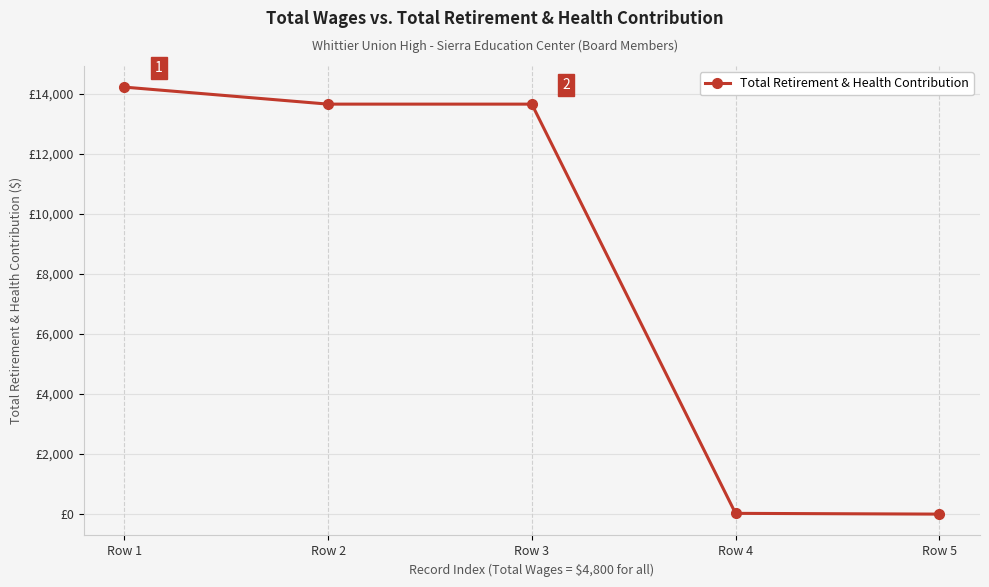

What is the change in value from Row 1 to Row 3?

-567